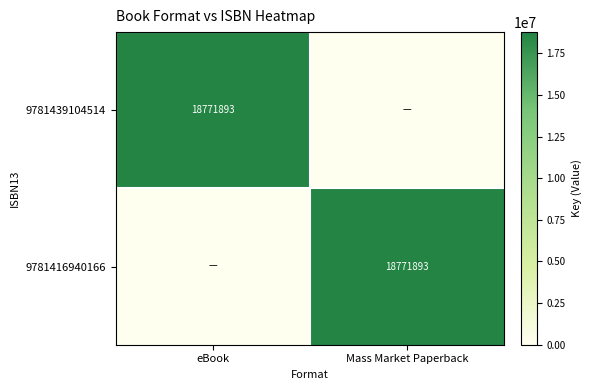

True or false: 9781416940166 has a value of 18771893 at Mass Market Paperback.

True